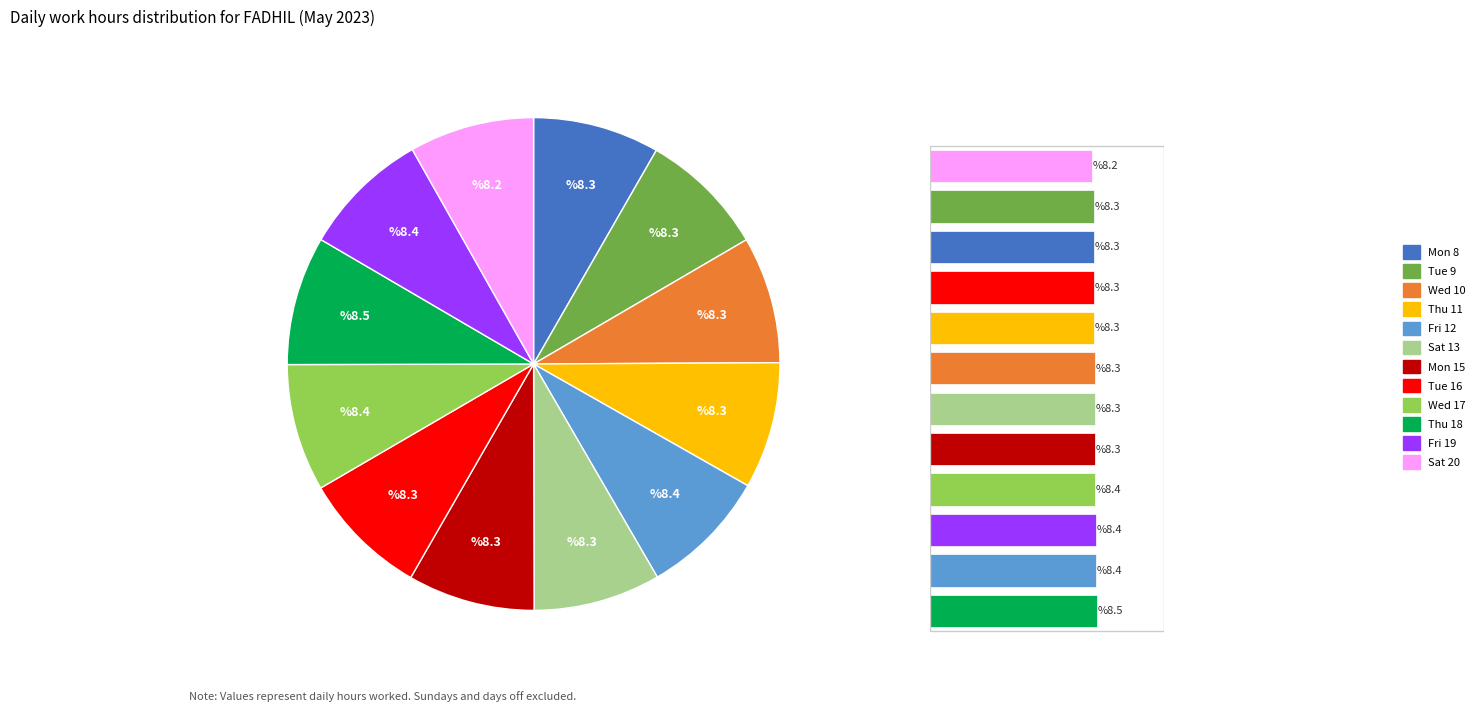

The Sat 13 slice represents 18% of the pie. True or false?

False